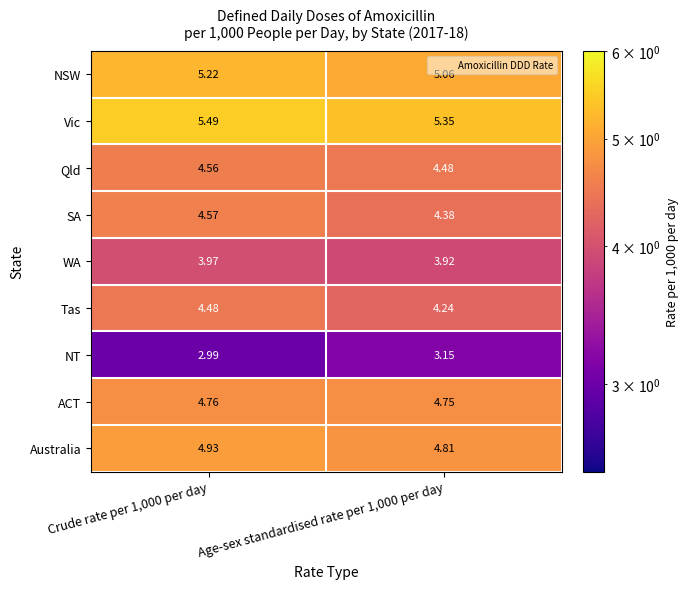

Which series has the largest total across all categories?

Vic